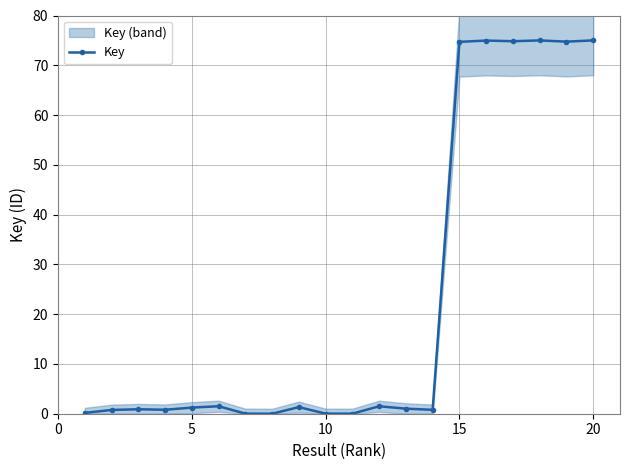

What is the maximum value for Key?

75.0